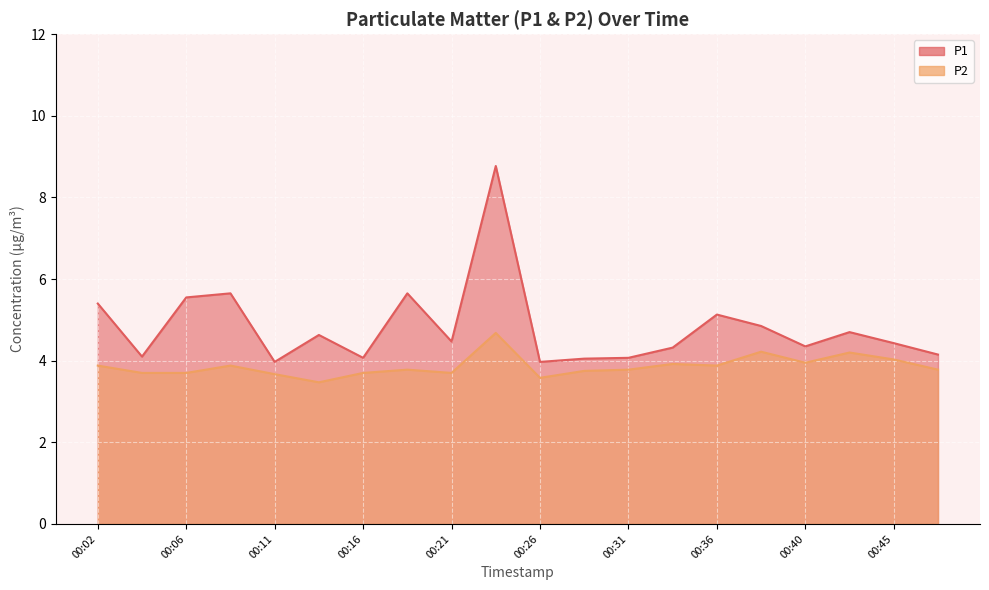

True or false: P1 and P2 cross at least once.

False